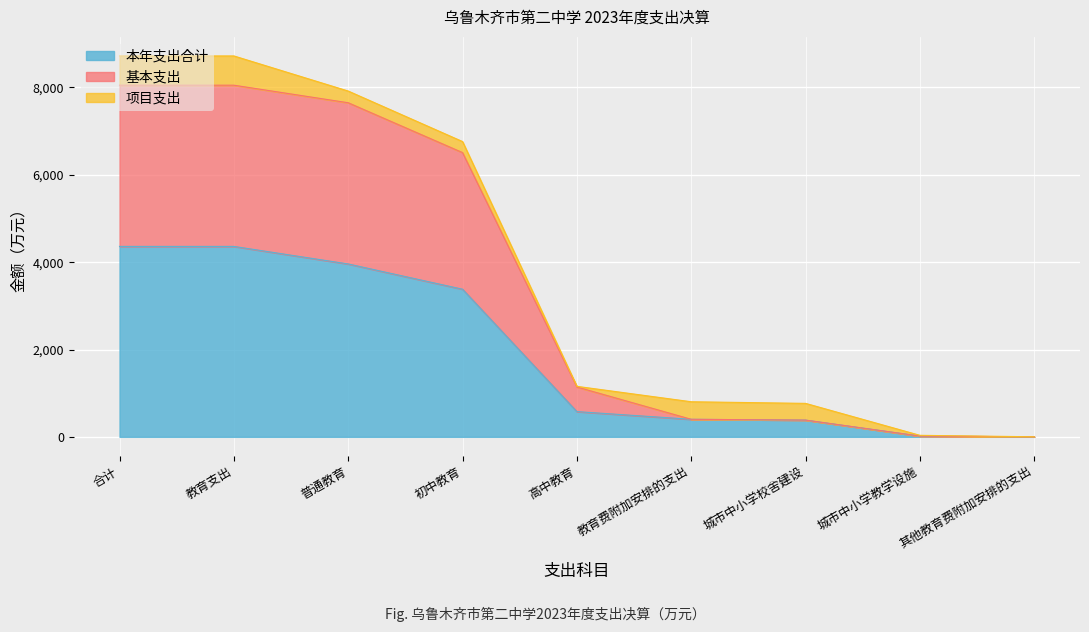

What is the total value across all series at 合计?

8721.5